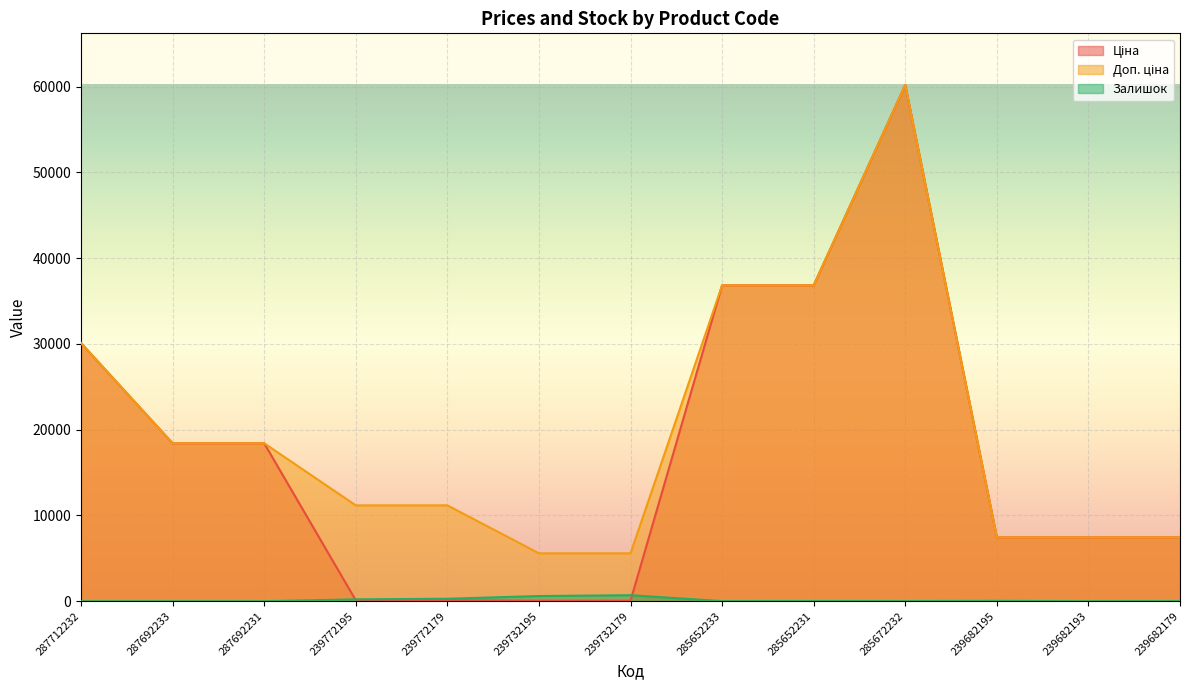

At which category is the sum across all series the highest?

285672232